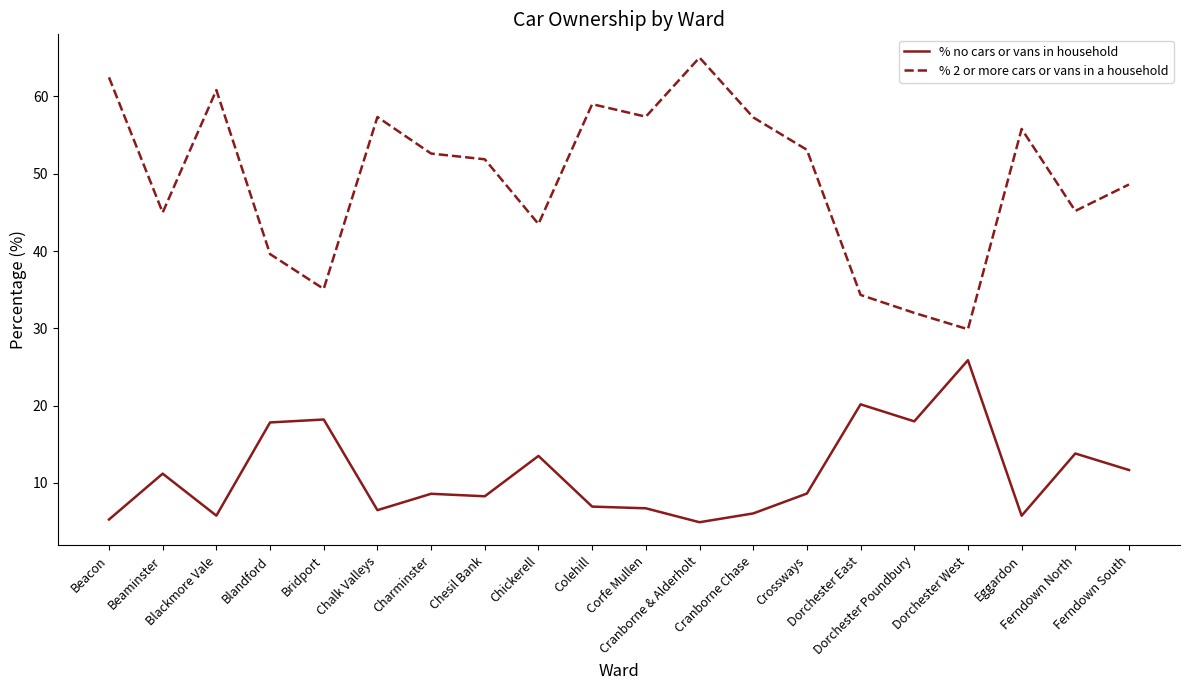

Is the value of % no cars or vans in household at Chesil Bank greater than the value of % 2 or more cars or vans in a household at Chickerell?

No